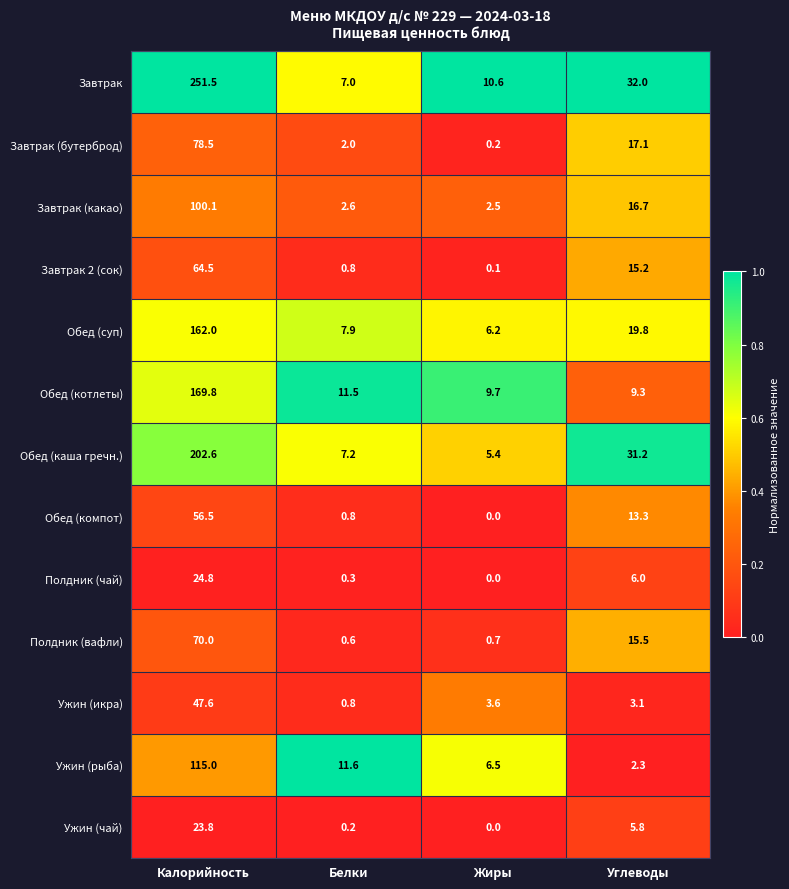

The Ужин (рыба) series shows 3.6 at Углеводы. True or false?

False